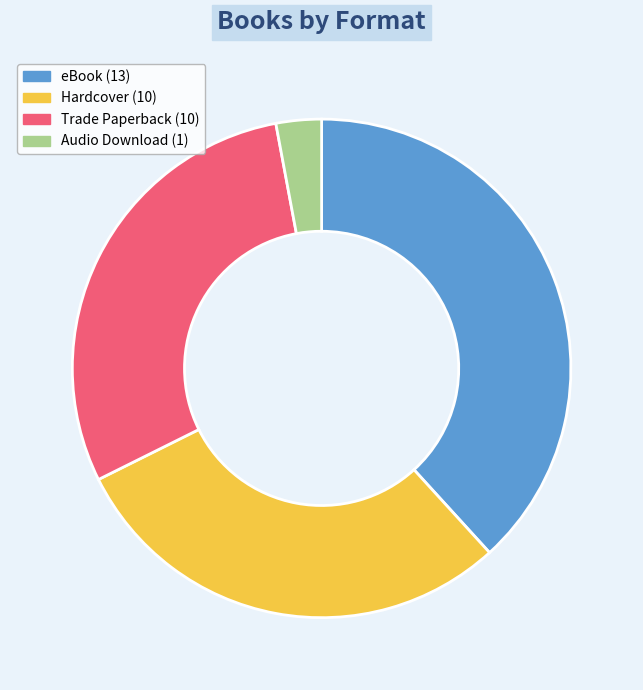

Does any single category account for the majority?

No